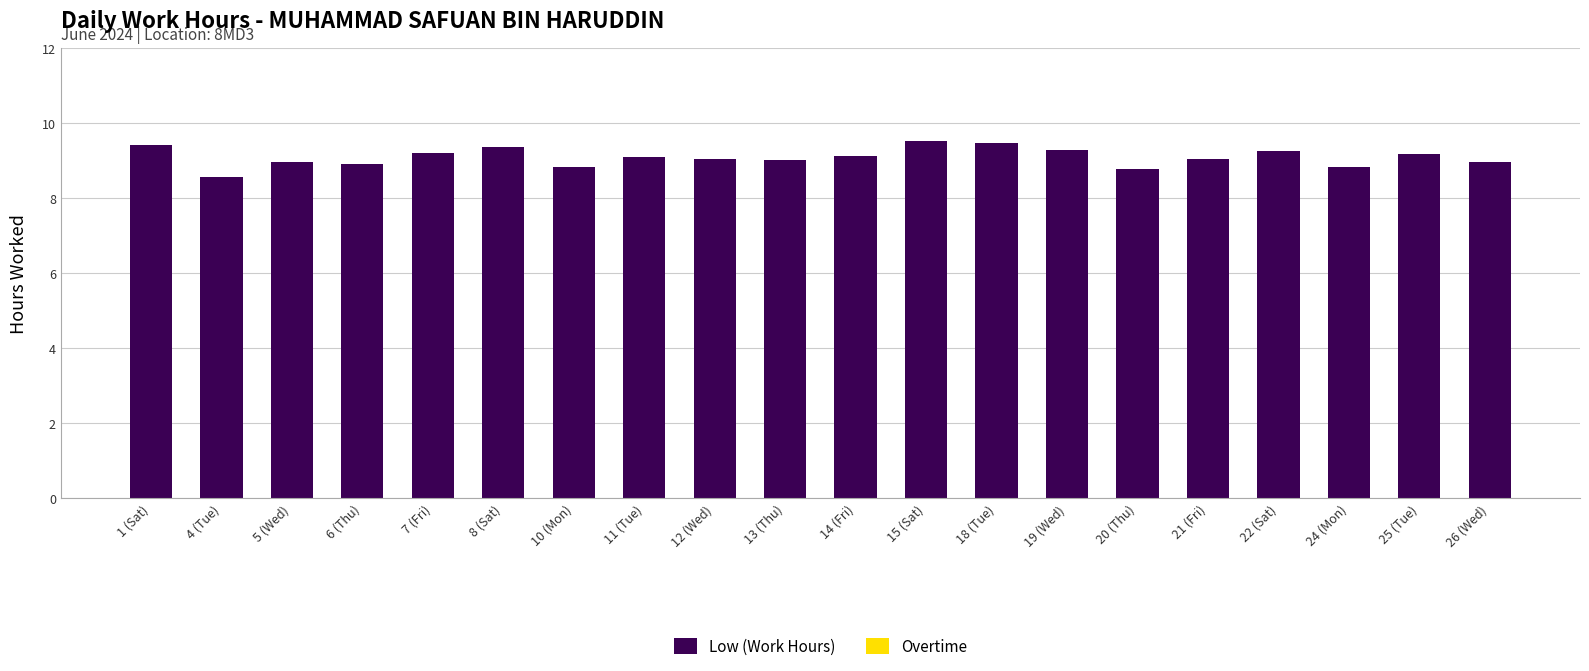

How many series are shown in this chart?

1